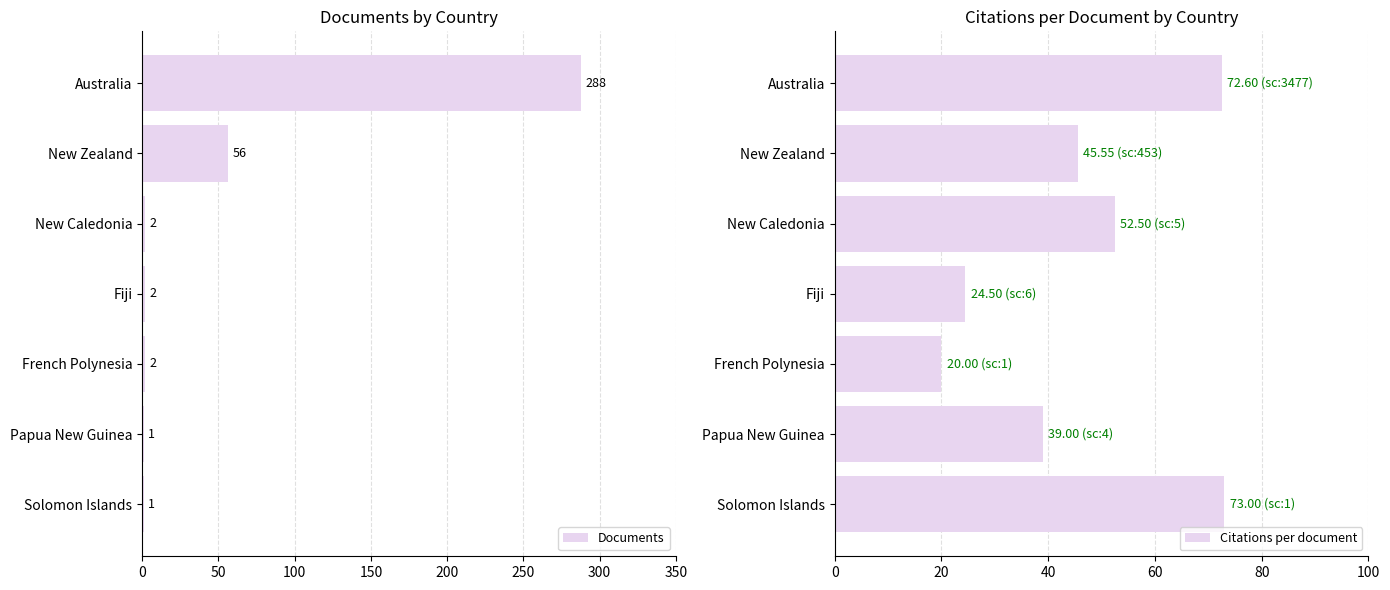

How many categories are shown in the chart?

7